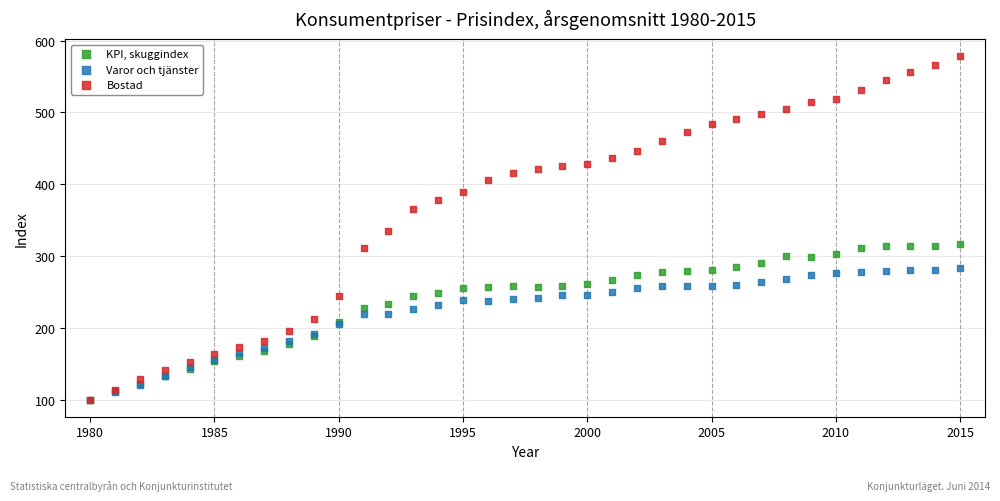

What are all the series names shown in the legend?

KPI, skuggindex, Varor och tjänster, Bostad